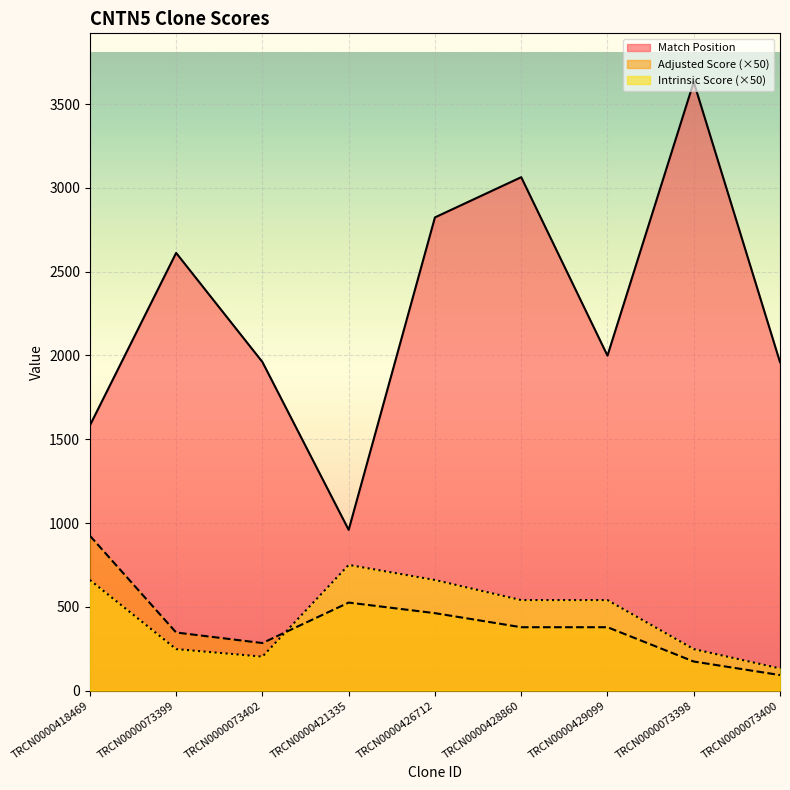

How many categories are shown in the chart?

9